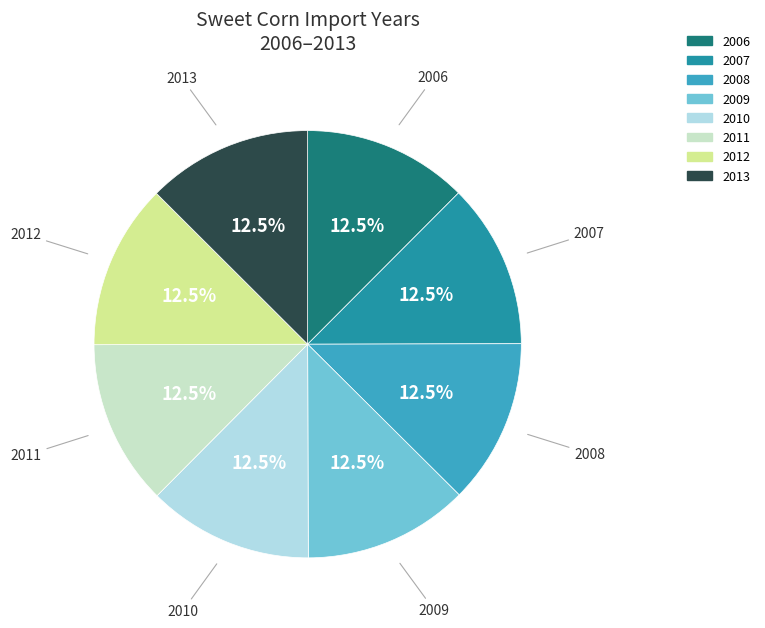

The 2010 slice represents 4% of the pie. True or false?

False